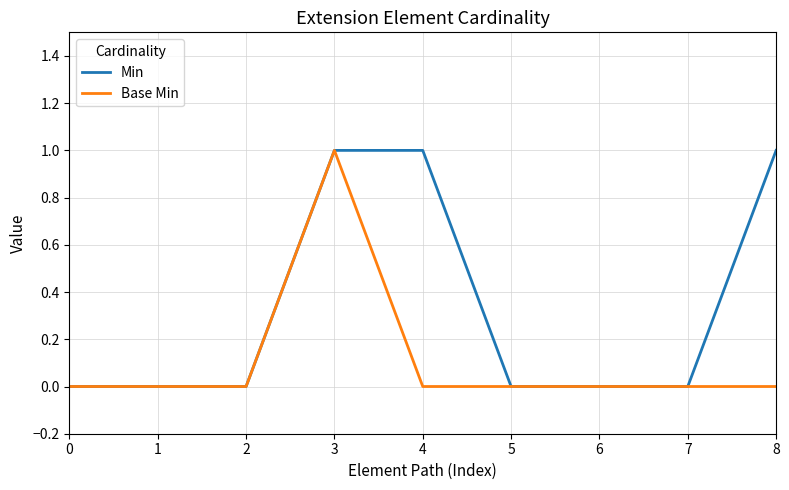

Which series changed the most between 5 and 8?

Min